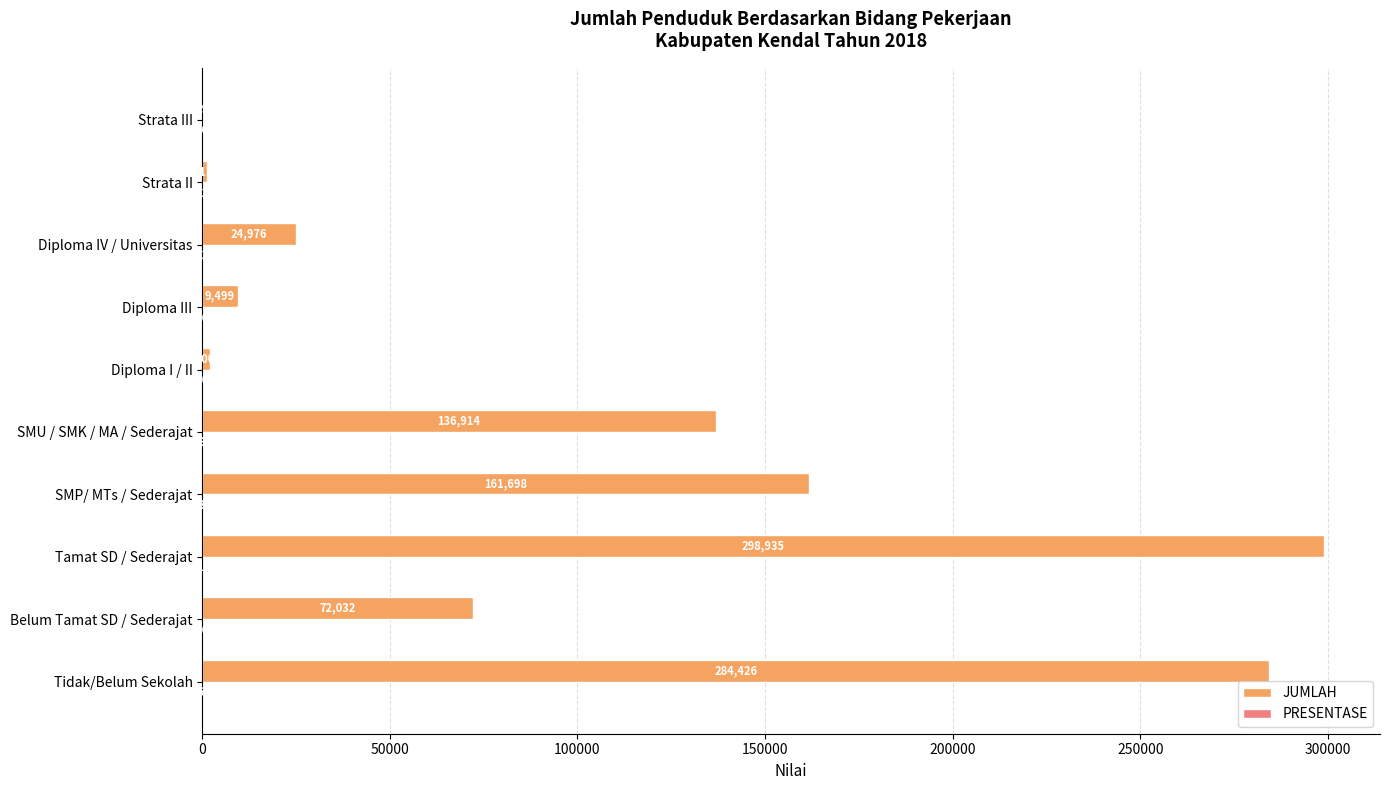

Which series has the largest total across all categories?

JUMLAH